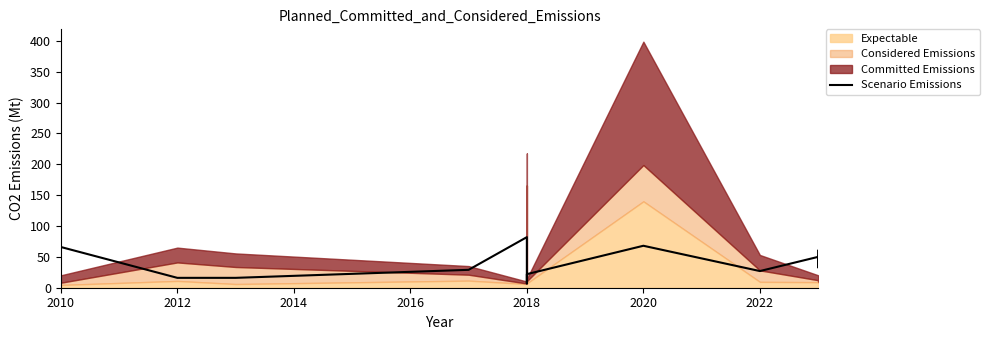

The value at 2020 is 116.0. True or false?

False